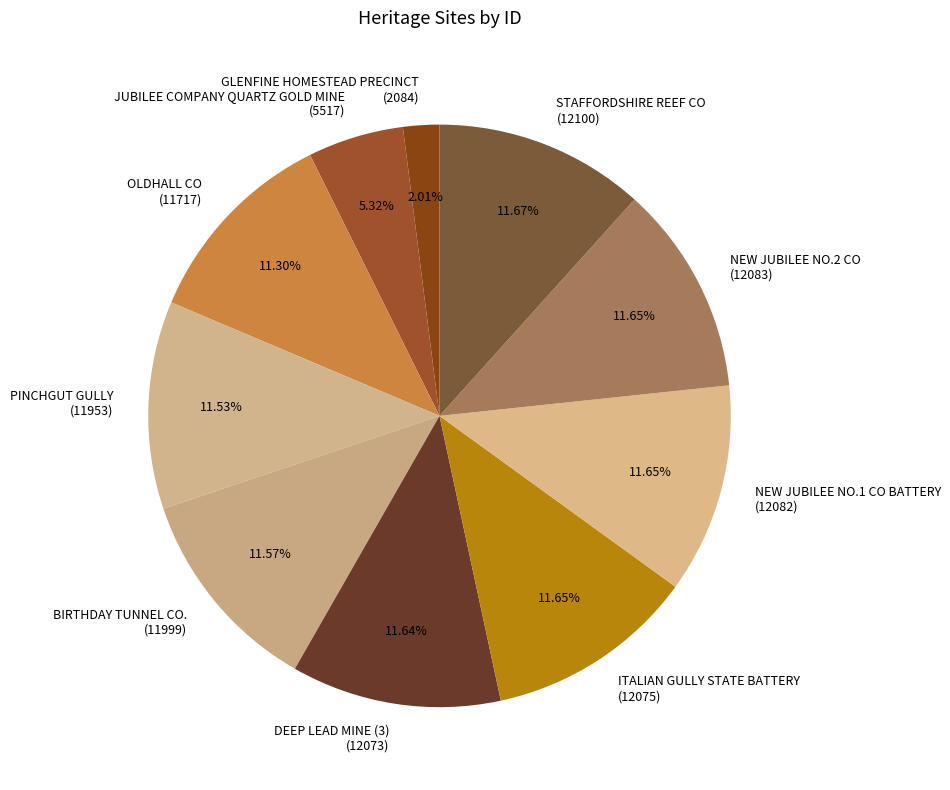

What percentage is NOT represented by BIRTHDAY TUNNEL CO.?

88.4%